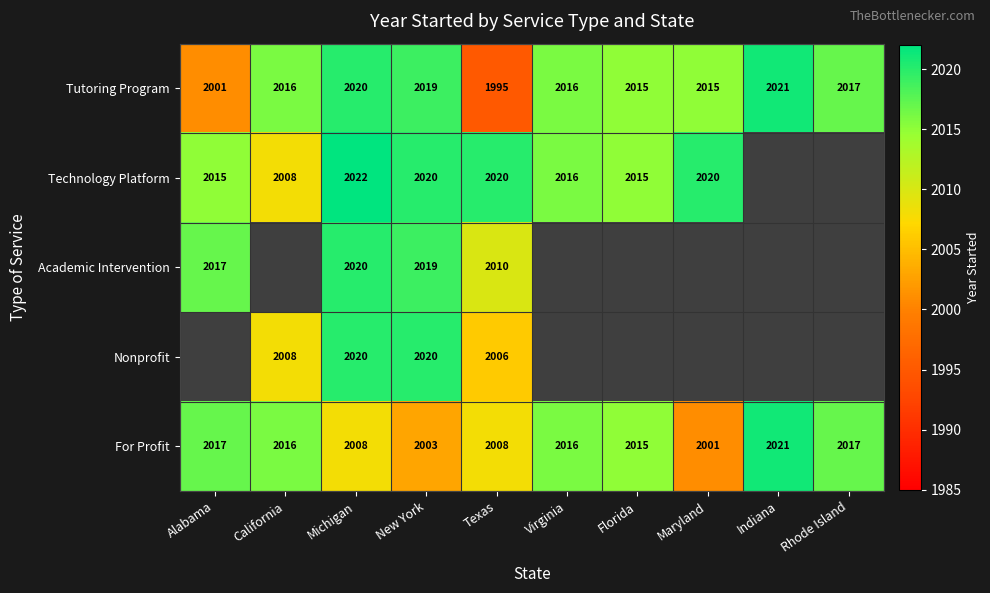

What is the average value of the For Profit series?

2012